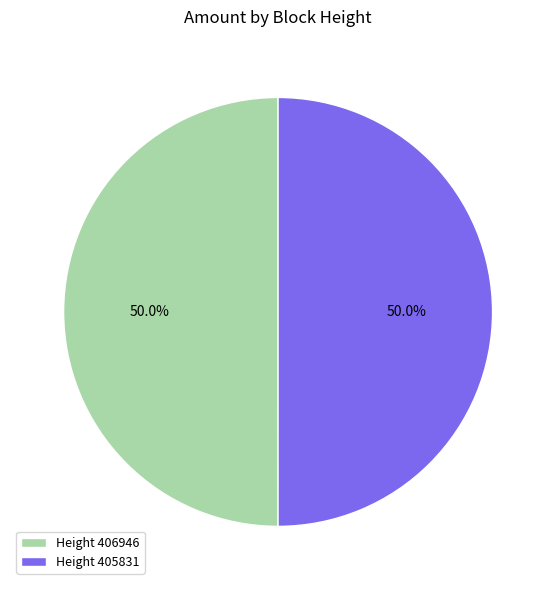

Combined, do Height 406946 and Height 405831 account for over 50%?

Yes